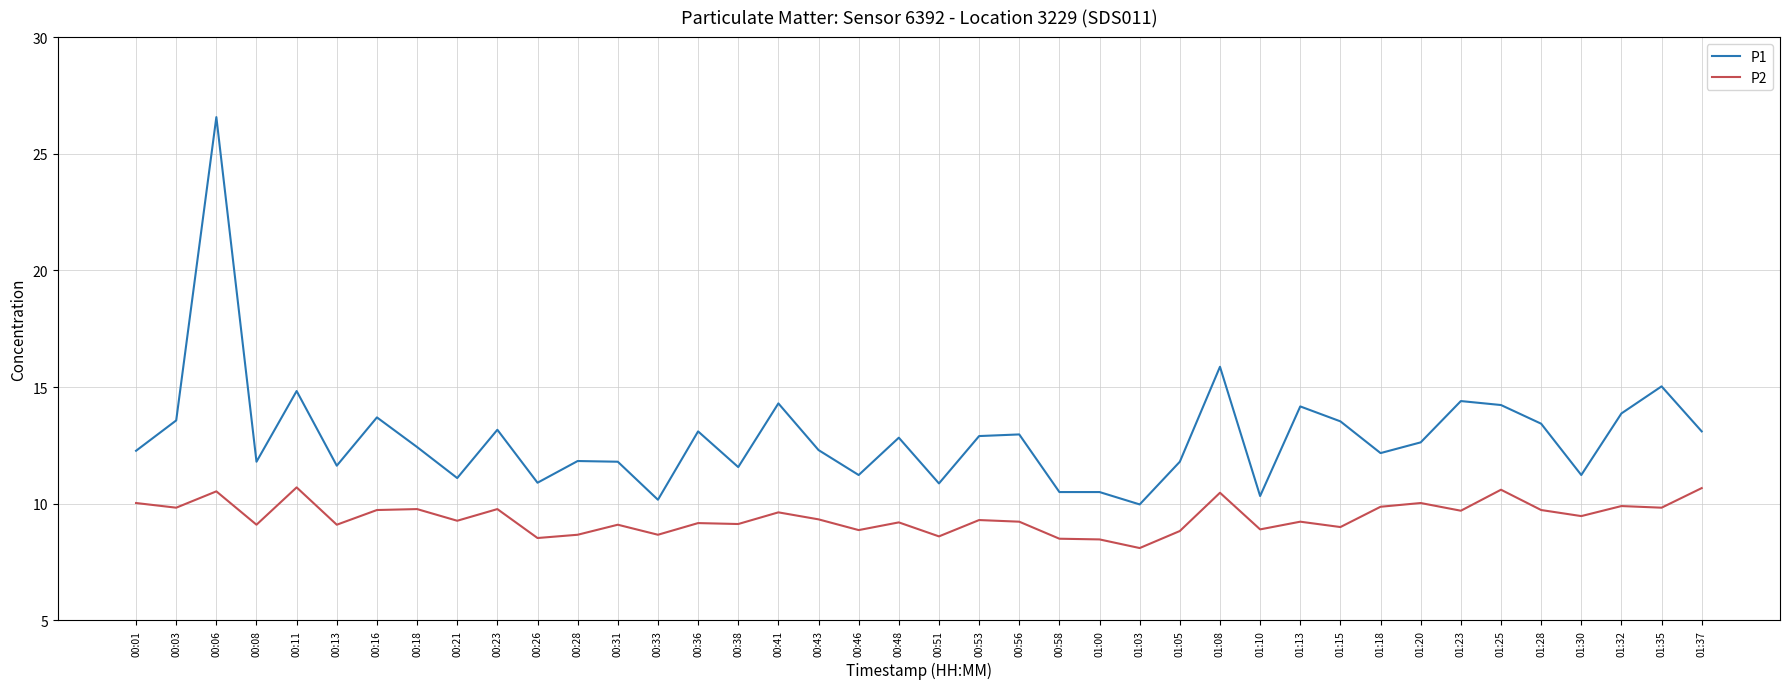

True or false: P2 and P1 cross at least once.

False